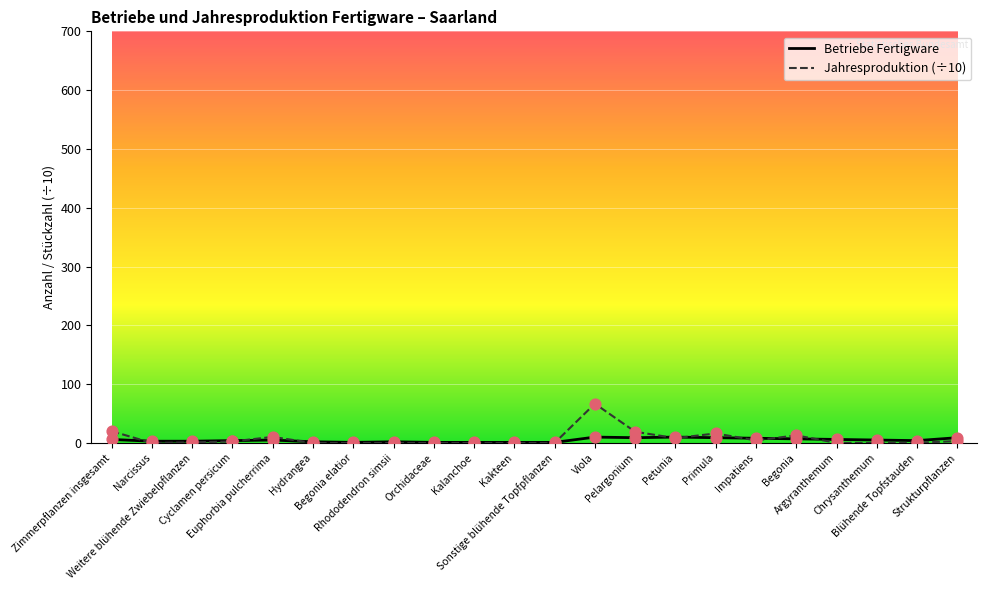

Which series has the largest range (max minus min)?

Jahresproduktion (÷10)